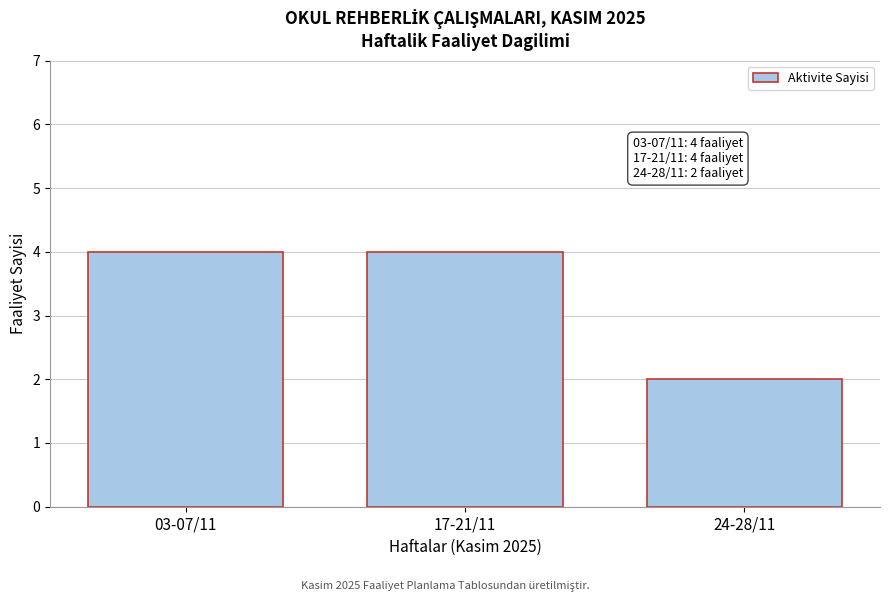

Reading left to right, what are all the values shown in this chart?

4	4	2